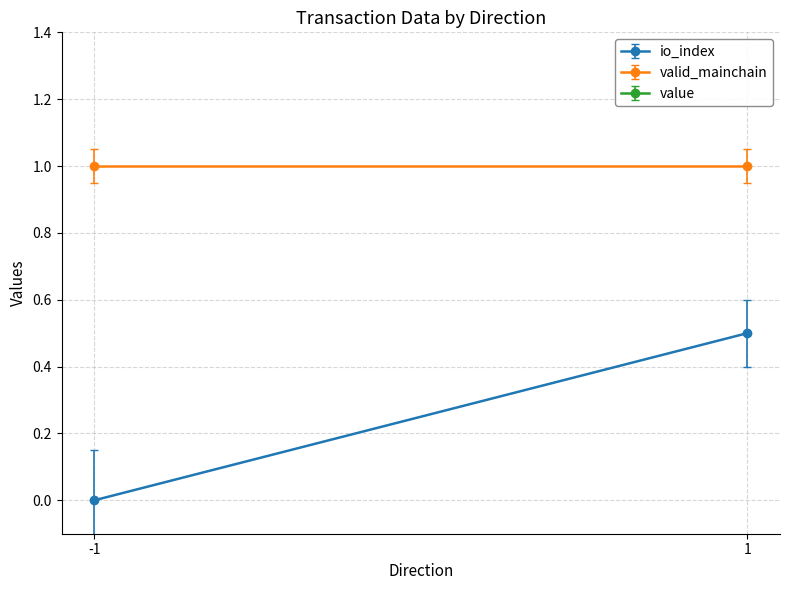

Count the io_index values in the range 0 to 1.

2